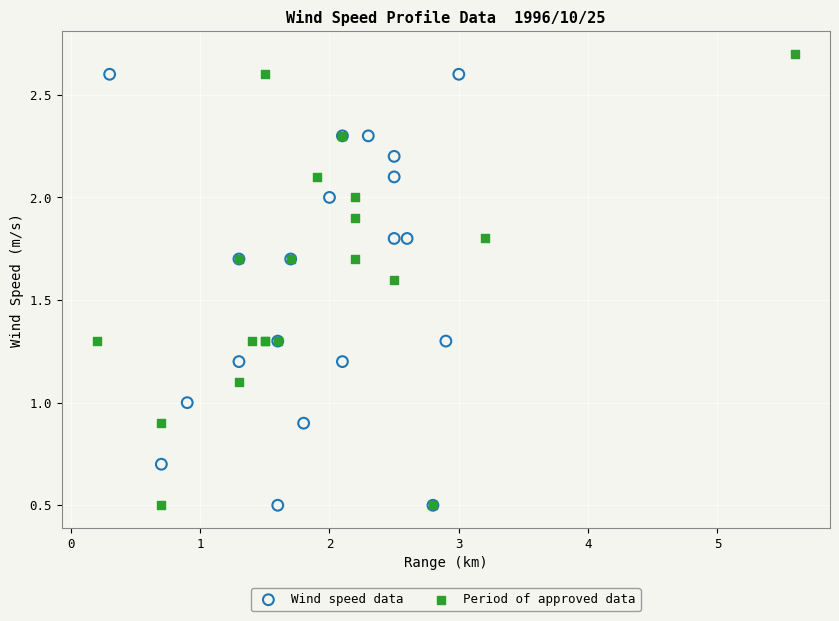

What are all the series names shown in the legend?

Wind speed data, Period of approved data